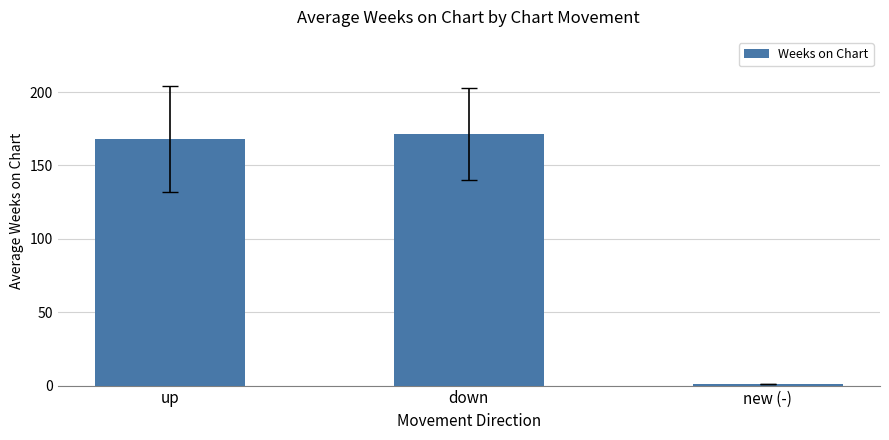

Rank the categories by value from lowest to highest.

new (-), up, down